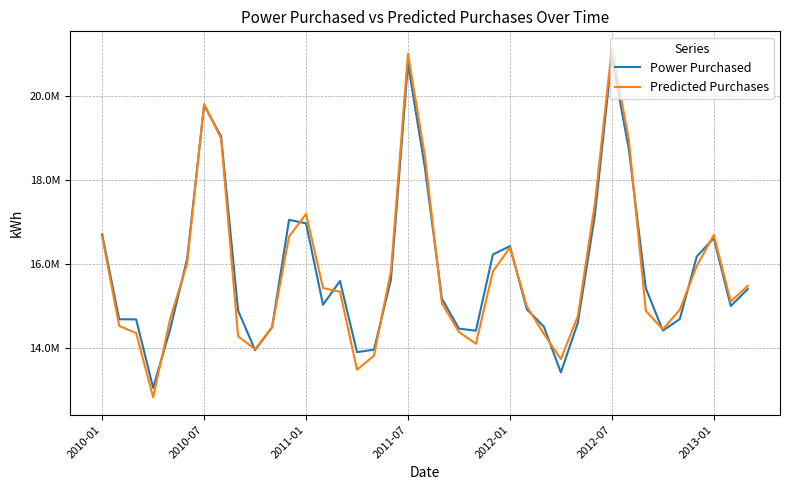

What is the maximum value for Power Purchased?

20944844.0